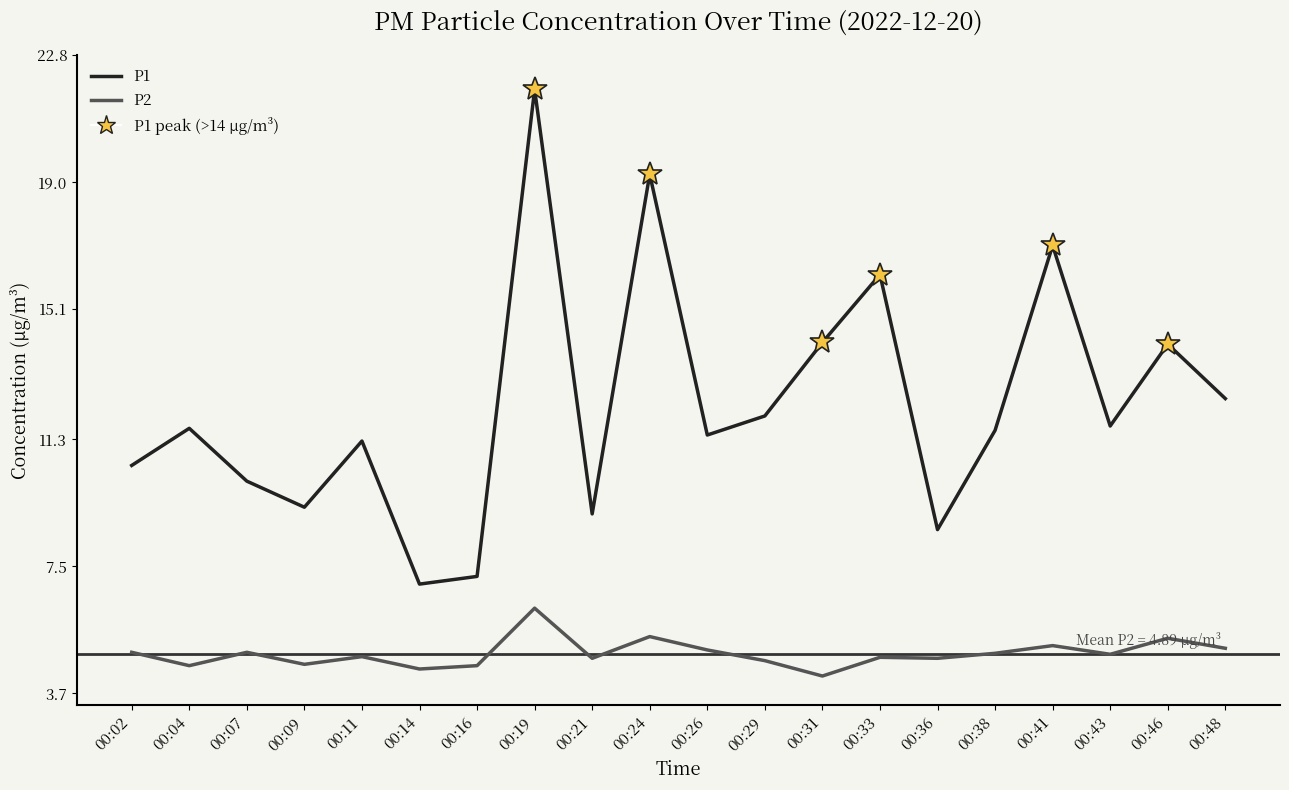

The P2 series shows 1.1 at 00:36. True or false?

False